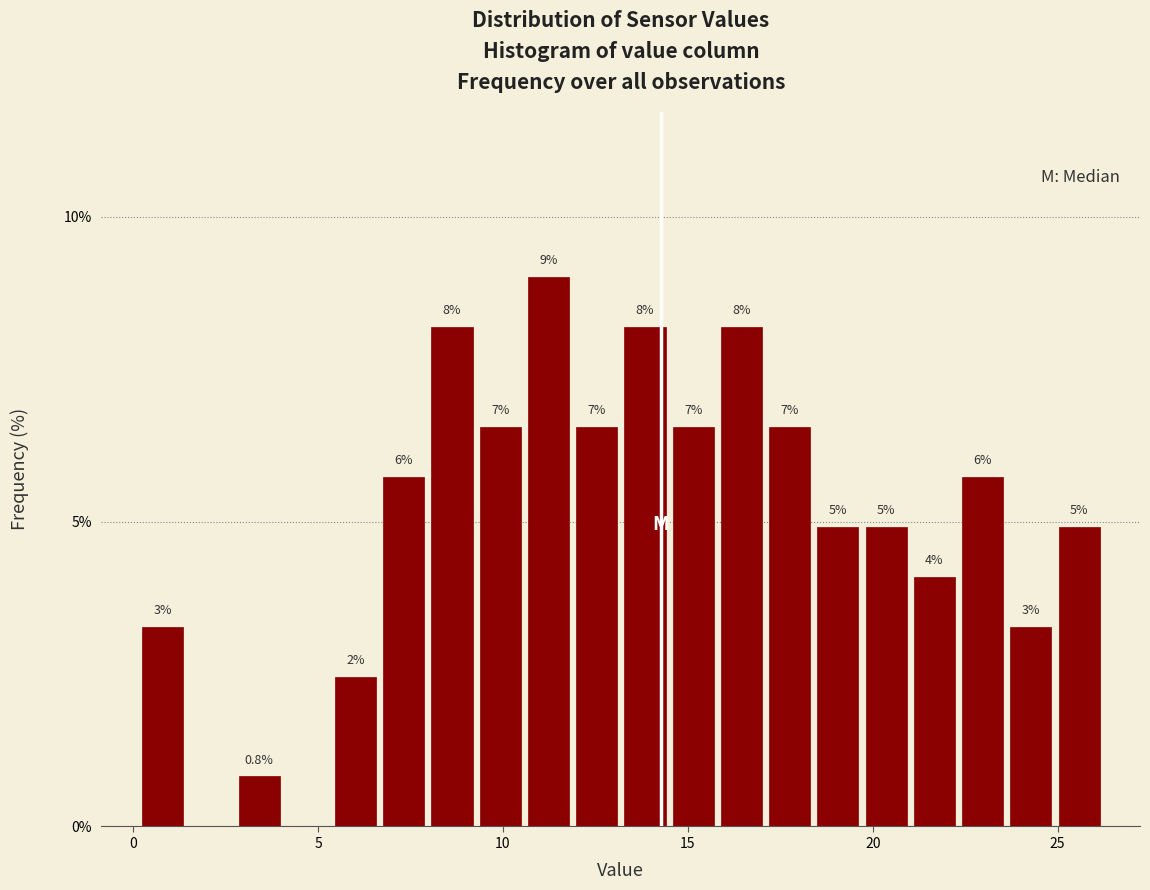

Read against the x-axis, roughly where is the centre of the tallest bar?

11.0